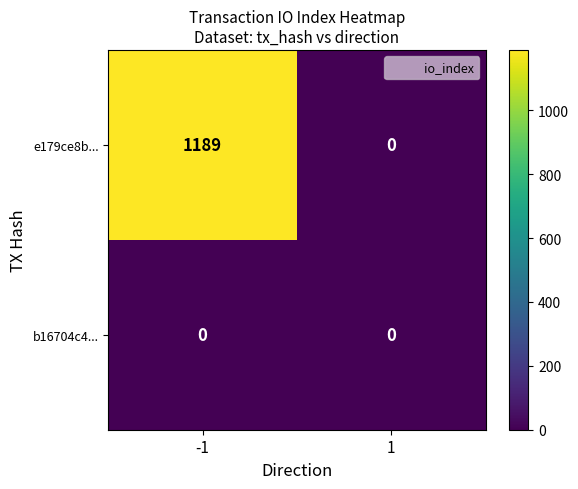

At which category is the sum across all series the highest?

-1